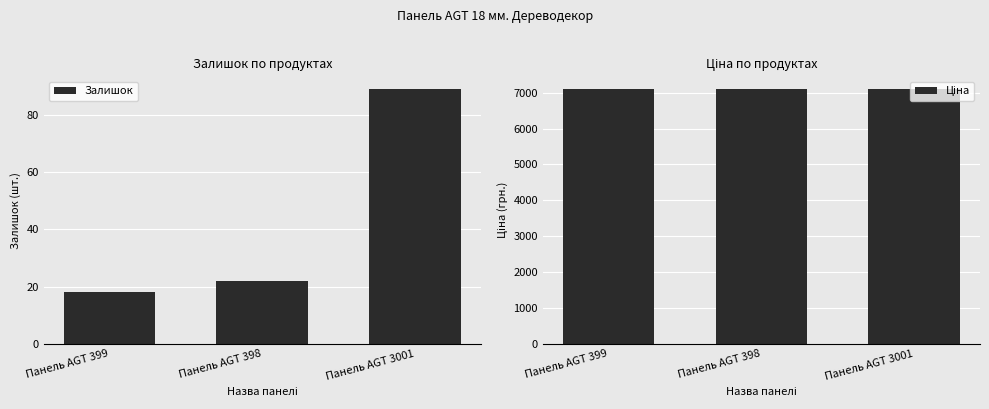

The value of Залишок at Панель AGT 3001 is 89.0. True or false?

True